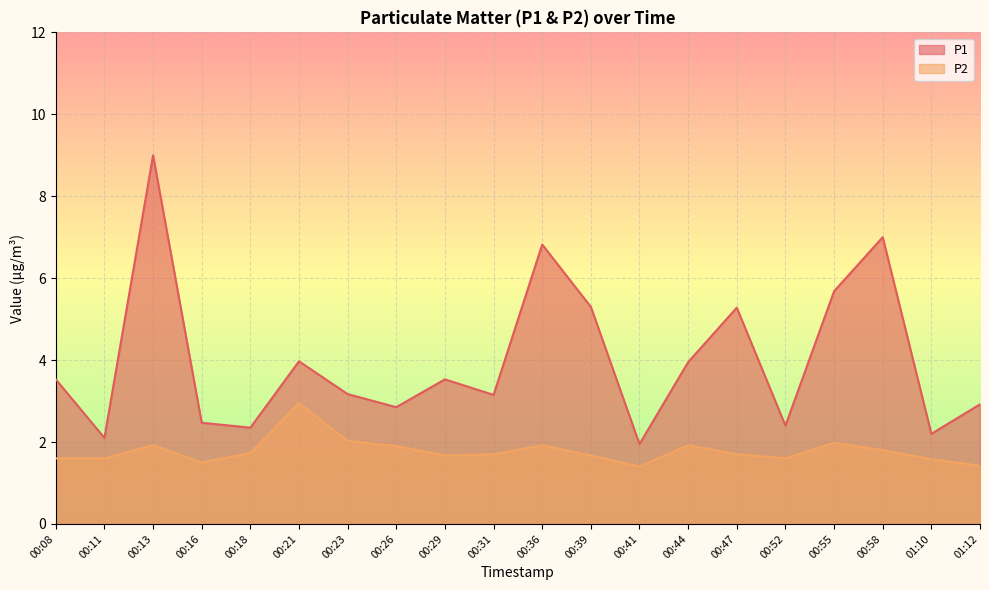

Rank the categories by P1 value from highest to lowest.

00:13, 00:58, 00:36, 00:55, 00:39, 00:47, 00:21, 00:44, 00:08, 00:29, 00:23, 00:31, 01:12, 00:26, 00:16, 00:52, 00:18, 01:10, 00:11, 00:41